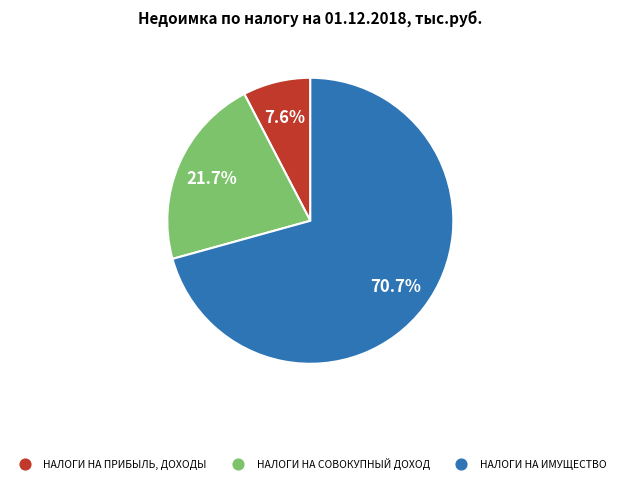

Combined, do НАЛОГИ НА СОВОКУПНЫЙ ДОХОД and НАЛОГИ НА ПРИБЫЛЬ, ДОХОДЫ account for over 50%?

No